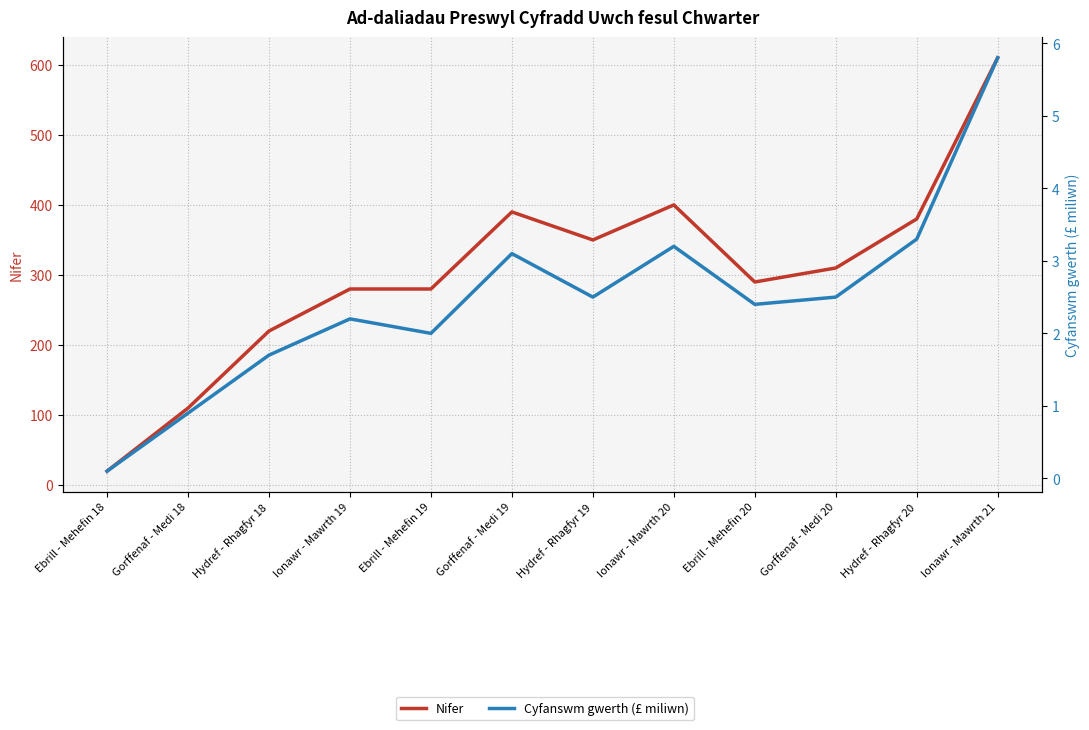

Which series has the widest spread of values?

Nifer